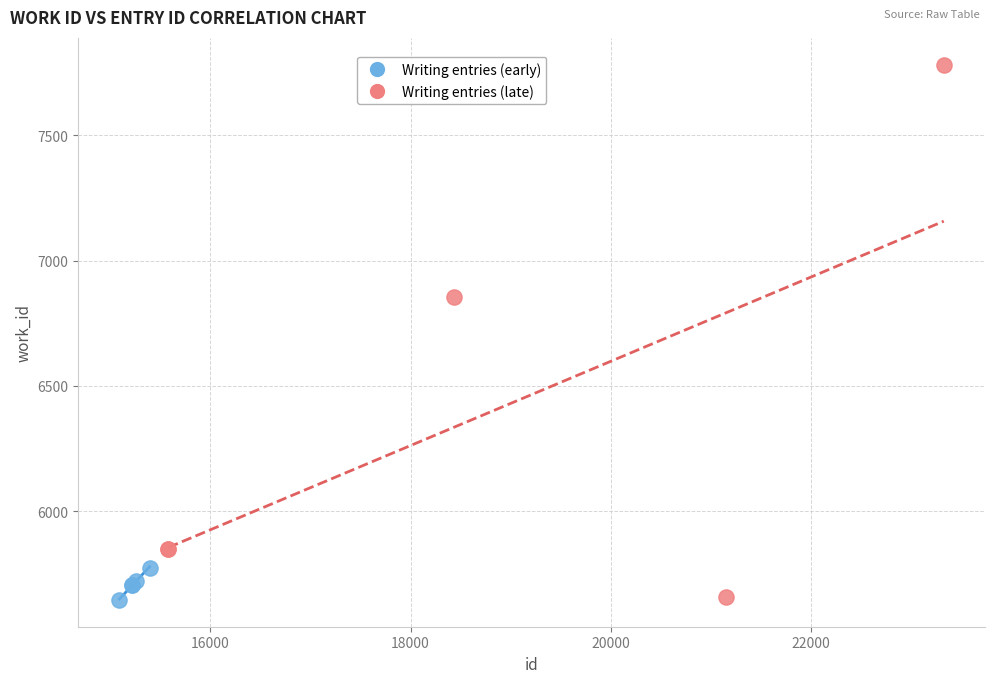

Which series contains the highest Y value?

Writing entries (late)